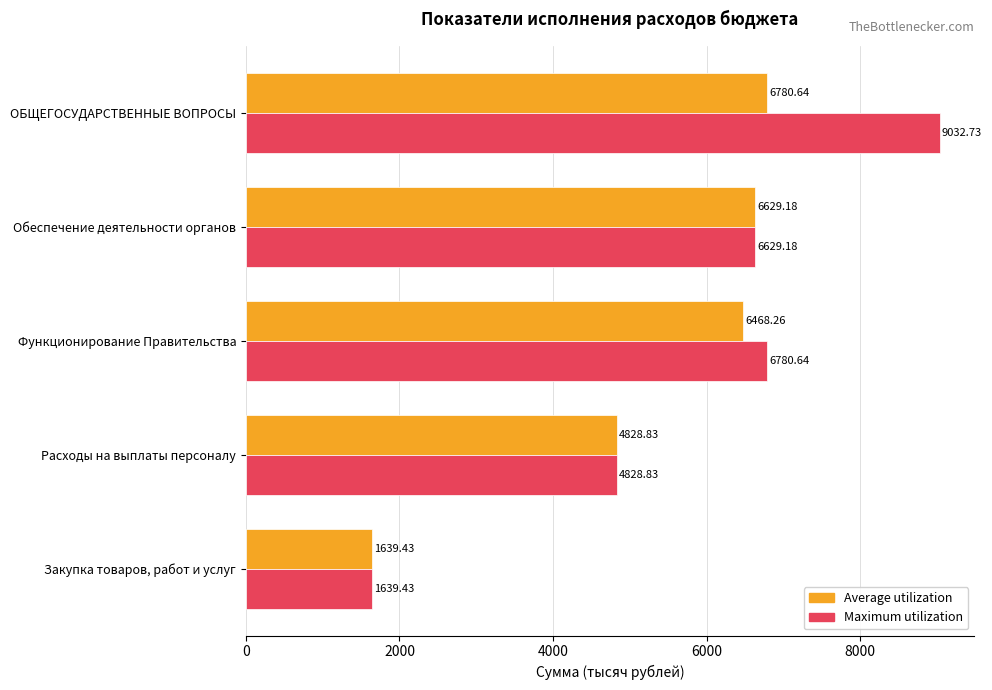

What is the smallest value displayed?

1639.4